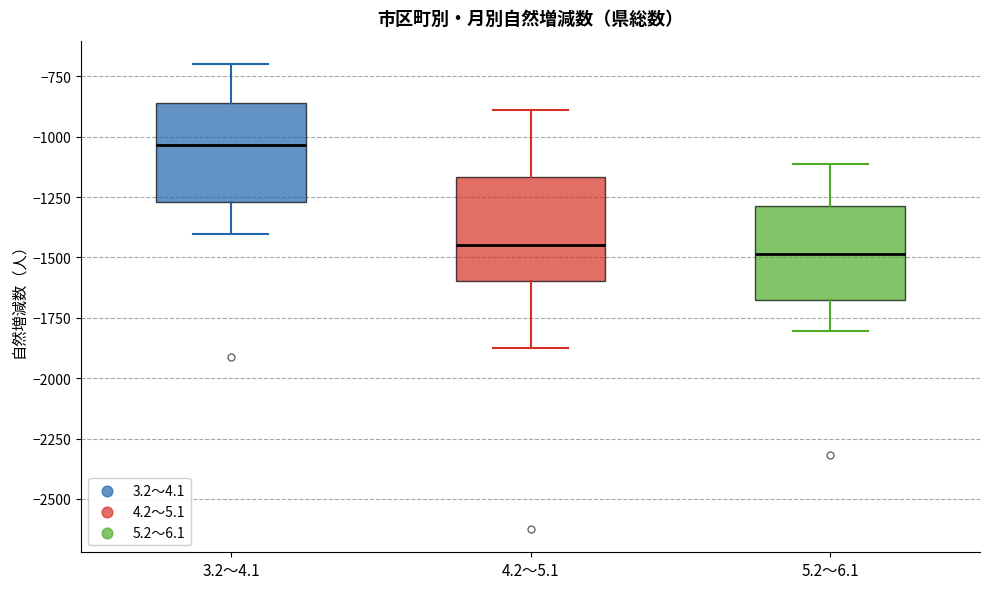

Reading left to right, transcribe this box plot: for each box, give where its median line is, the range the box spans, and where its two whiskers end, as read against the y-axis. The values are not printed on the chart, so give them approximately, as read against the axis.

3.2～4.1: median -1050, box -1250 to -850, whiskers -1400 to -700
4.2～5.1: median -1450, box -1600 to -1150, whiskers -1850 to -900
5.2～6.1: median -1500, box -1650 to -1300, whiskers -1800 to -1100